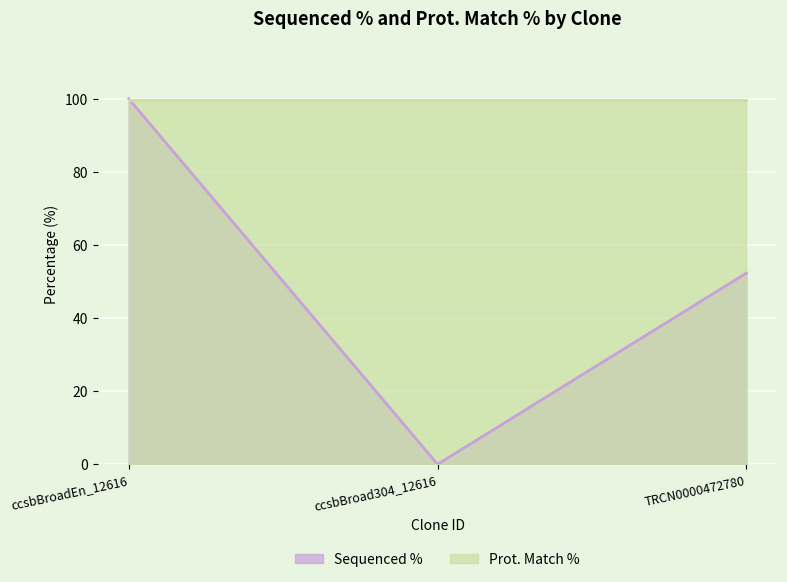

What position from the left is ccsbBroadEn_12616?

1